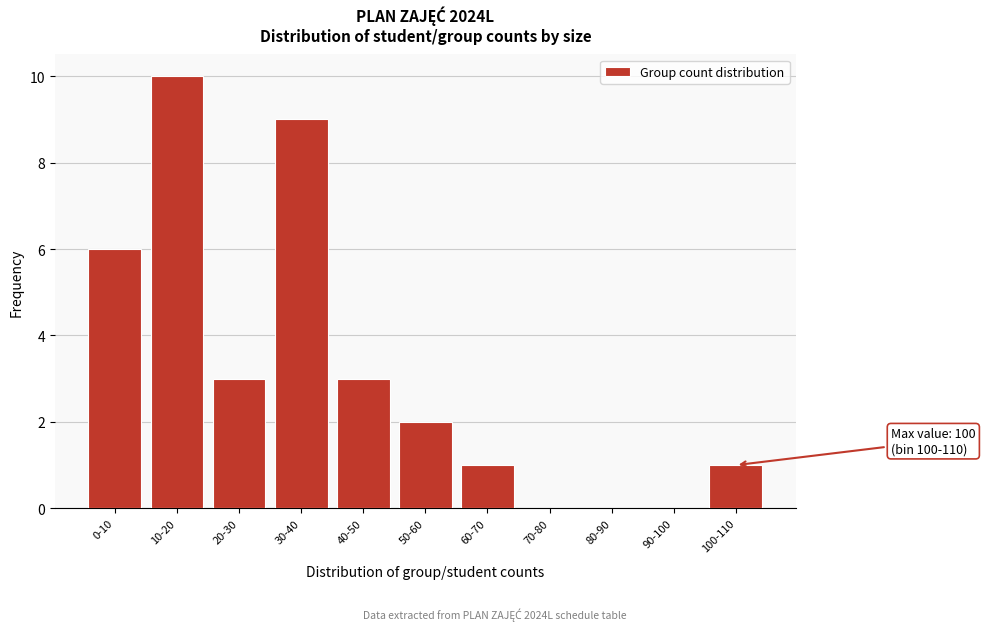

Reading right to left, extract all data points from this chart.

100-110=1	90-100=0	80-90=0	70-80=0	60-70=1	50-60=2	40-50=3	30-40=9	20-30=3	10-20=10	0-10=6